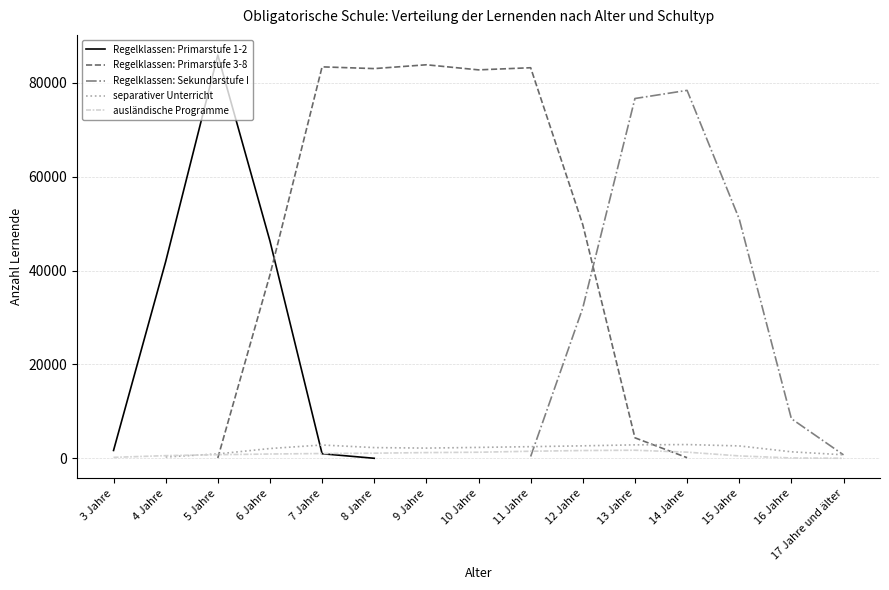

Which series has the largest total across all categories?

ausländische Programme